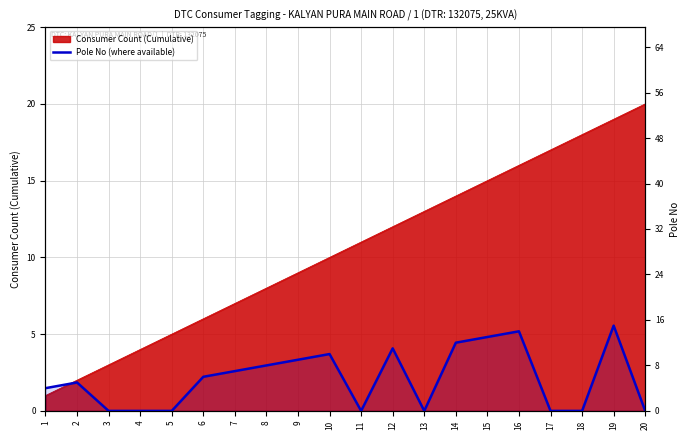

Where is the data nearest to the value 7?

7